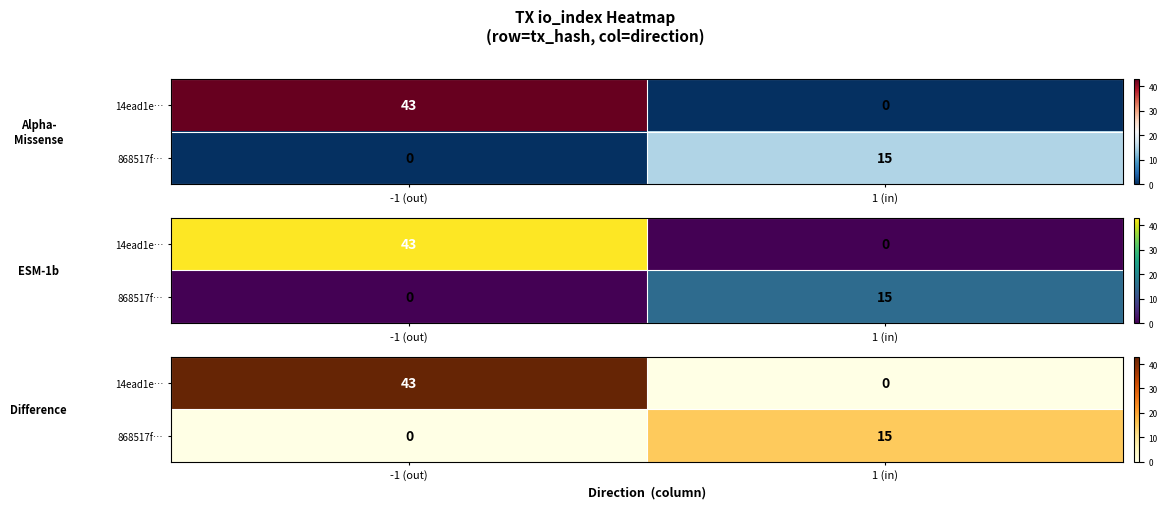

Is the value of 868517f… at -1 (out) greater than the value of 14ead1e… at -1 (out)?

No